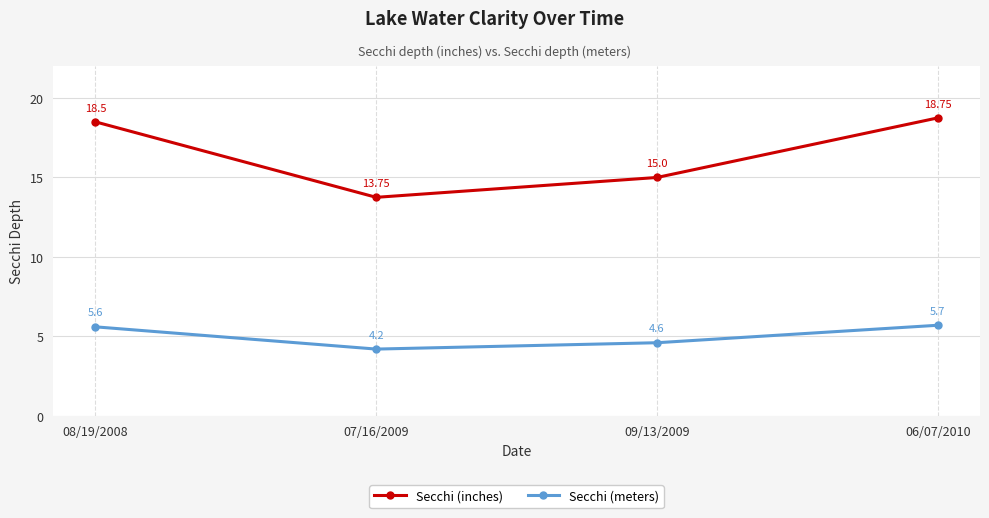

What is the difference between the Secchi (inches) values at 07/16/2009 and 06/07/2010?

5.0